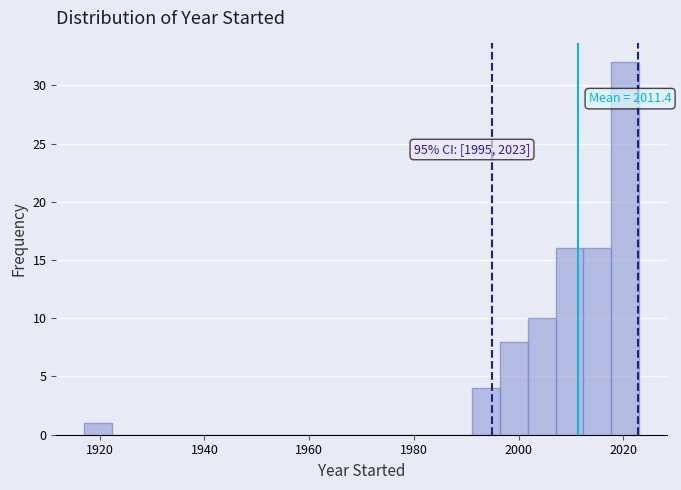

Around what value on the x-axis is the tallest bar? Give the approximate position of its centre, as read against the axis.

2020